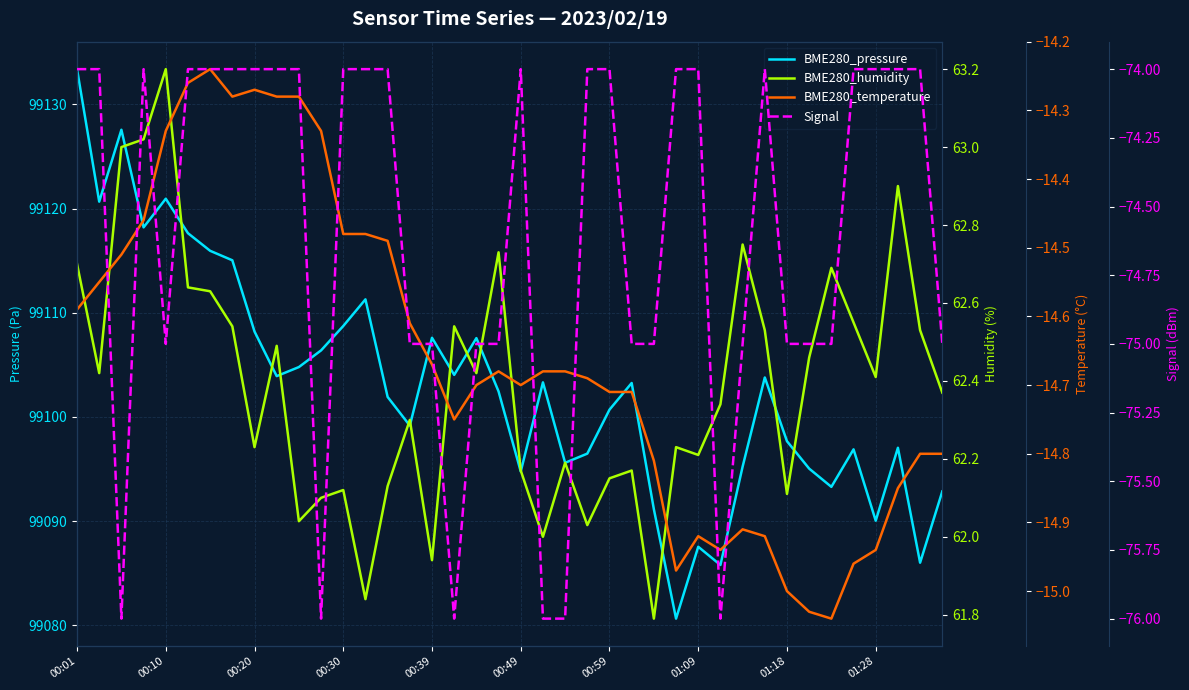

Where is BME280_pressure nearest to the value 99107?

18